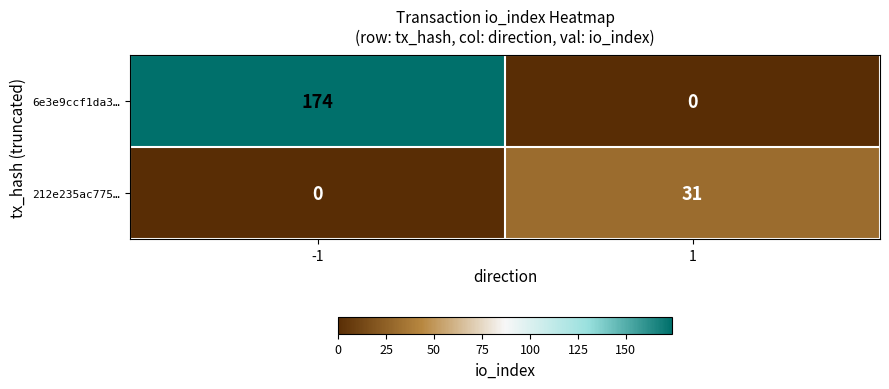

What is the approximate value of 6e3e9ccf1da3… at -1?

174